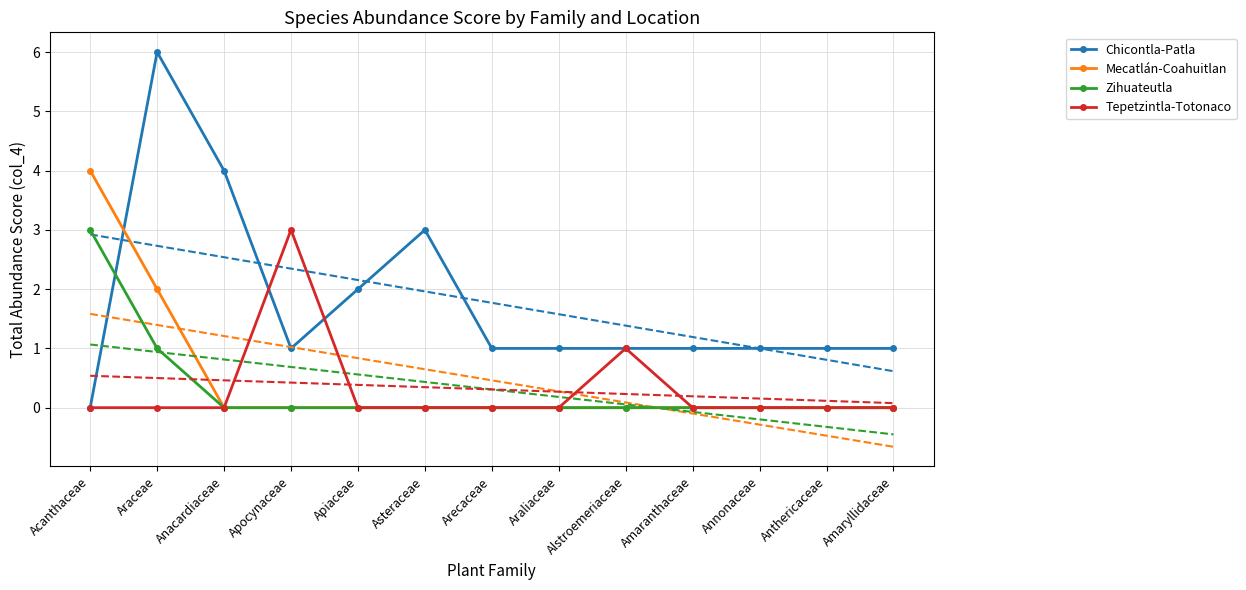

Reading left to right, extract all data points from this chart.

Chicontla-Patla: Acanthaceae=0	Araceae=6	Anacardiaceae=4	Apocynaceae=1	Apiaceae=2	Asteraceae=3	Arecaceae=1	Araliaceae=1	Alstroemeriaceae=1	Amaranthaceae=1	Annonaceae=1	Anthericaceae=1	Amaryllidaceae=1
Mecatlán-Coahuitlan: Acanthaceae=4	Araceae=2	Anacardiaceae=0	Apocynaceae=0	Apiaceae=0	Asteraceae=0	Arecaceae=0	Araliaceae=0	Alstroemeriaceae=0	Amaranthaceae=0	Annonaceae=0	Anthericaceae=0	Amaryllidaceae=0
Zihuateutla: Acanthaceae=3	Araceae=1	Anacardiaceae=0	Apocynaceae=0	Apiaceae=0	Asteraceae=0	Arecaceae=0	Araliaceae=0	Alstroemeriaceae=0	Amaranthaceae=0	Annonaceae=0	Anthericaceae=0	Amaryllidaceae=0
Tepetzintla-Totonaco: Acanthaceae=0	Araceae=0	Anacardiaceae=0	Apocynaceae=3	Apiaceae=0	Asteraceae=0	Arecaceae=0	Araliaceae=0	Alstroemeriaceae=1	Amaranthaceae=0	Annonaceae=0	Anthericaceae=0	Amaryllidaceae=0